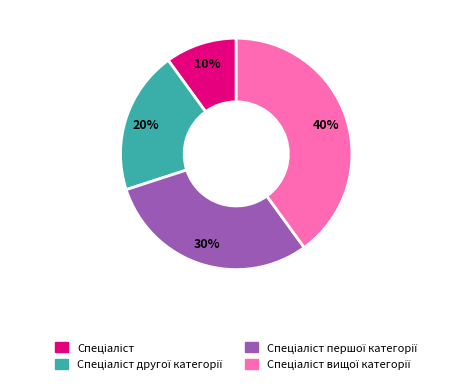

How many segments does this pie chart have?

4